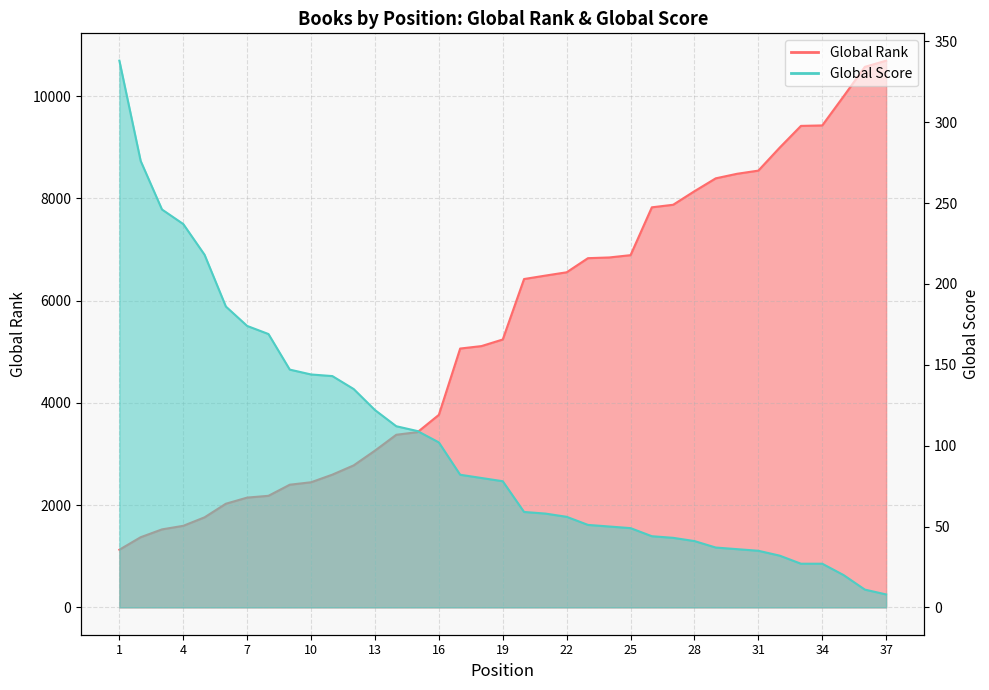

What is the greatest value displayed?

10696